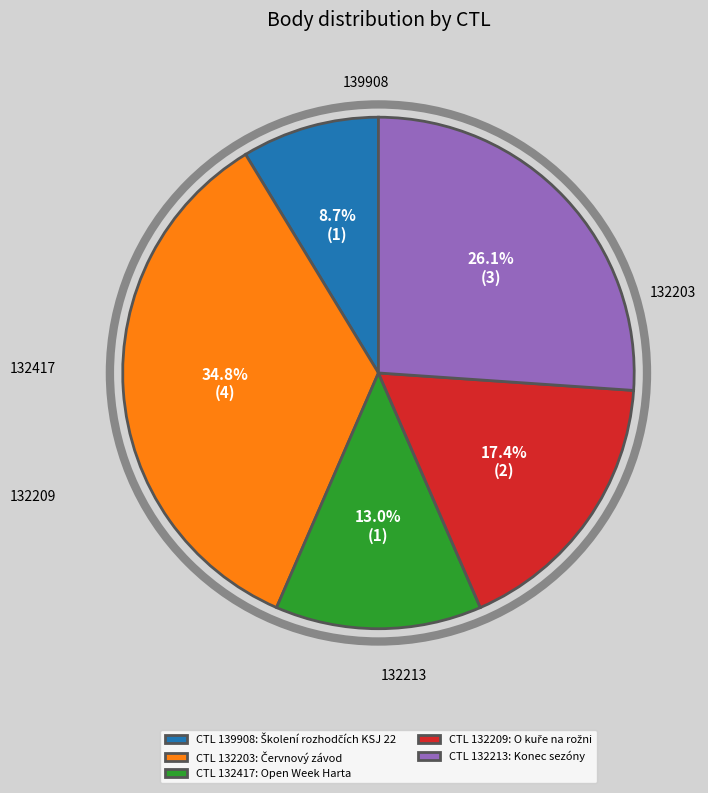

Is there any slice that represents more than half of the pie?

No